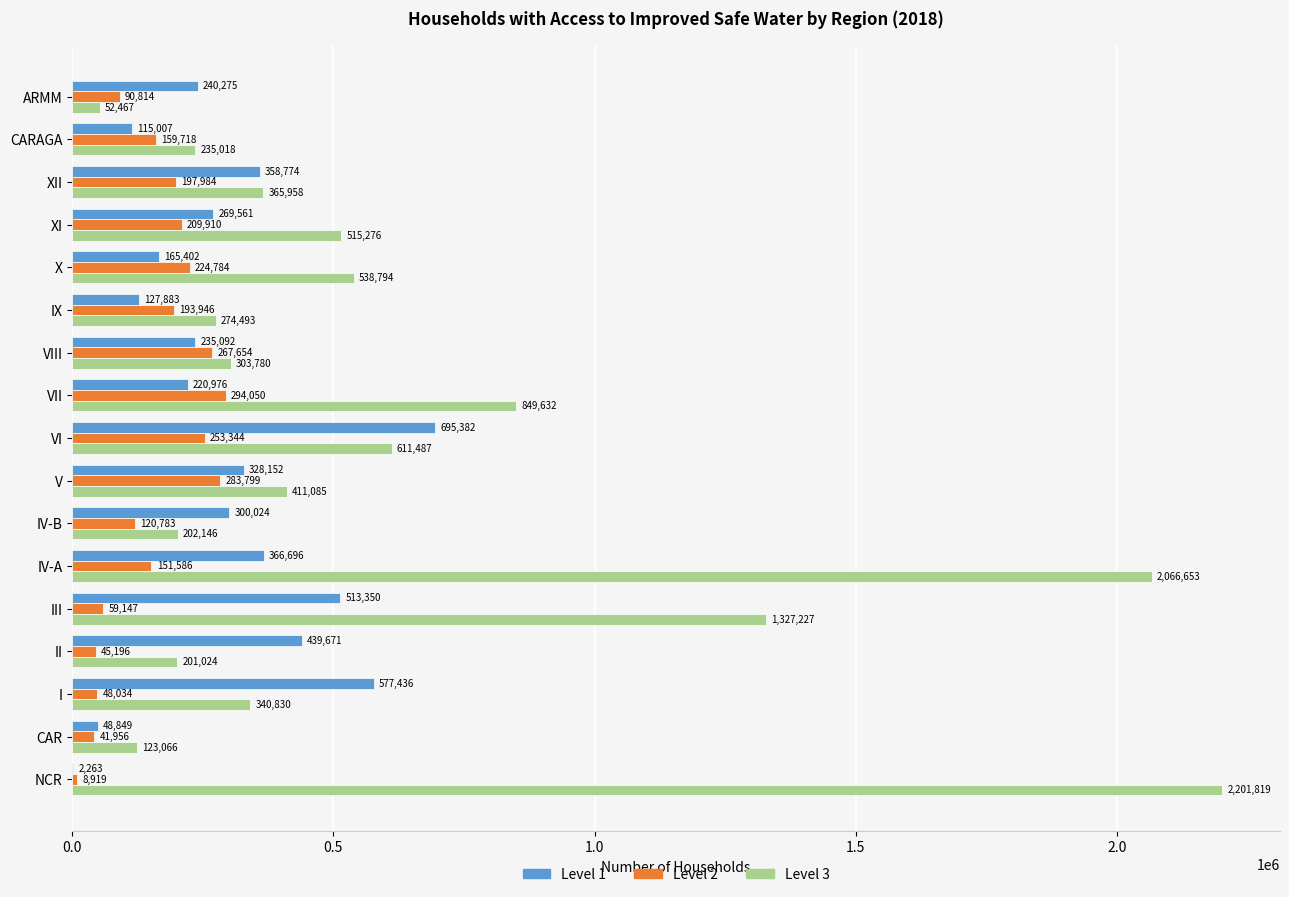

Which category has the highest value in the Level 1 series?

VI